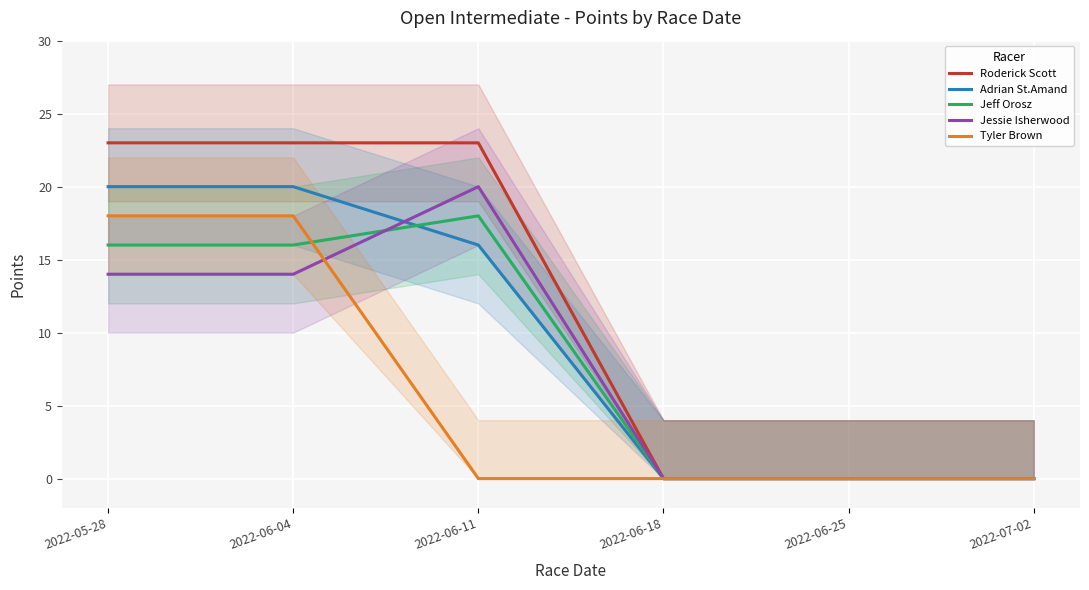

Reading left to right, extract all data points from this chart.

Roderick Scott: 23	23	23	0	0	0
Adrian St.Amand: 20	20	16	0	0	0
Jeff Orosz: 16	16	18	0	0	0
Jessie Isherwood: 14	14	20	0	0	0
Tyler Brown: 18	18	0	0	0	0